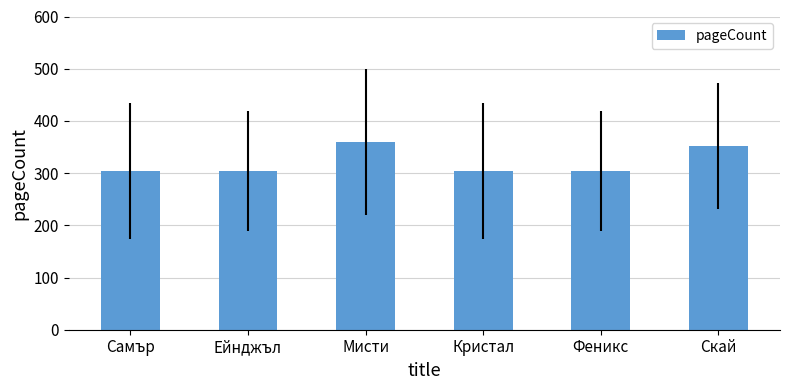

Approximately how many times larger is the value at Мисти compared to Феникс?

1.2